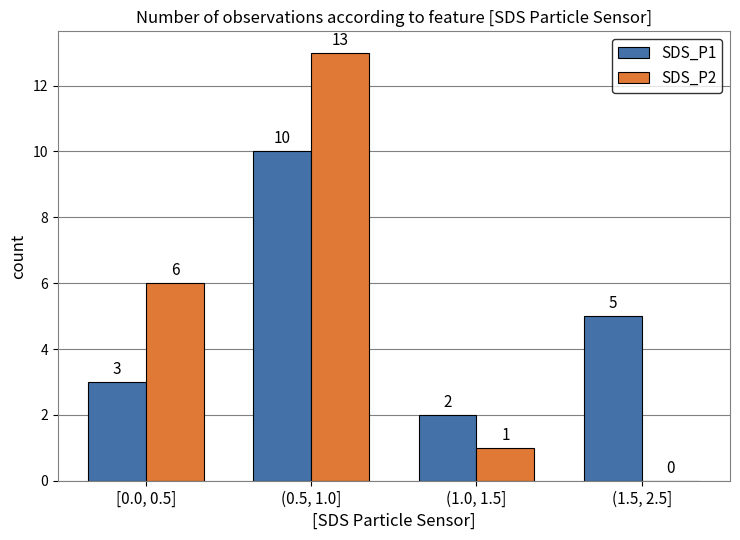

What is the average value of the SDS_P2 series?

5